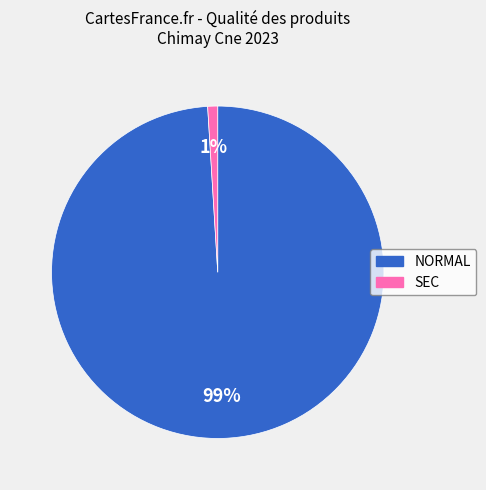

Which has a higher value, SEC or NORMAL?

NORMAL